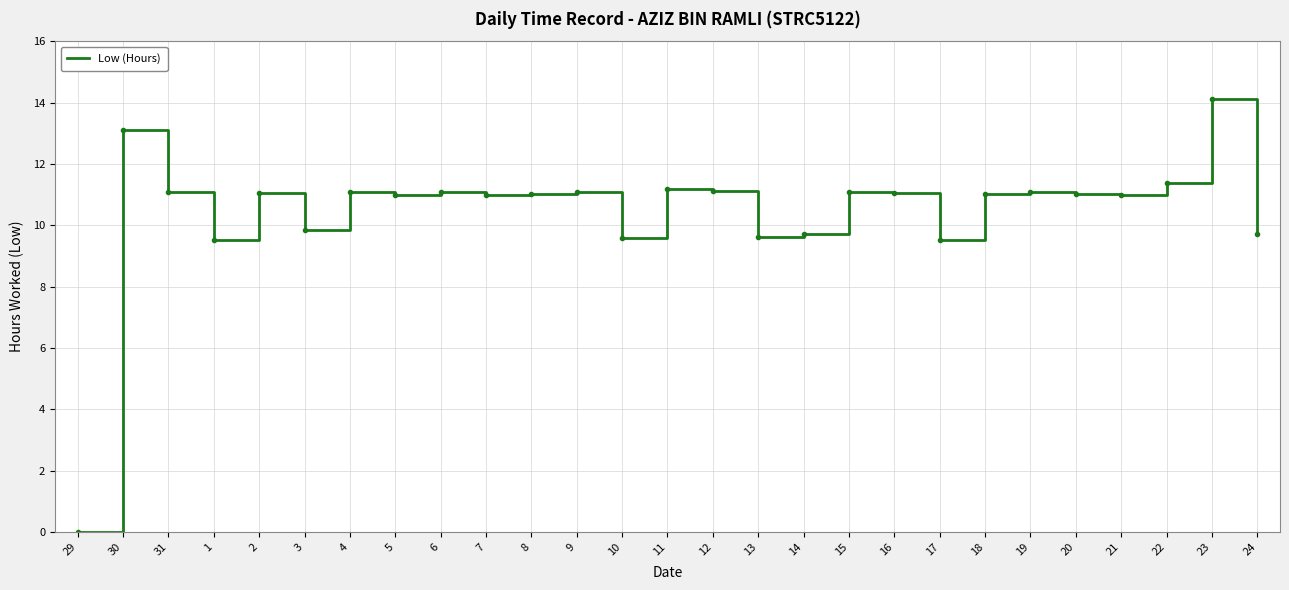

Which category has the highest value across all series?

23